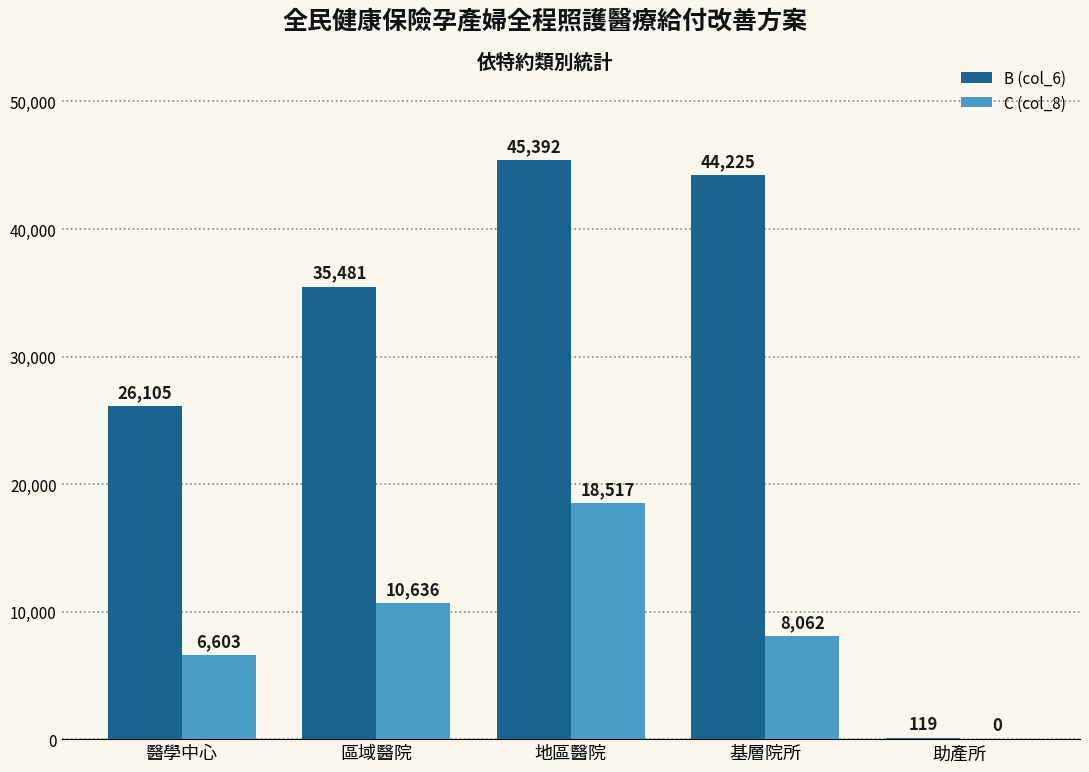

Which series has the largest total across all categories?

B (col_6)